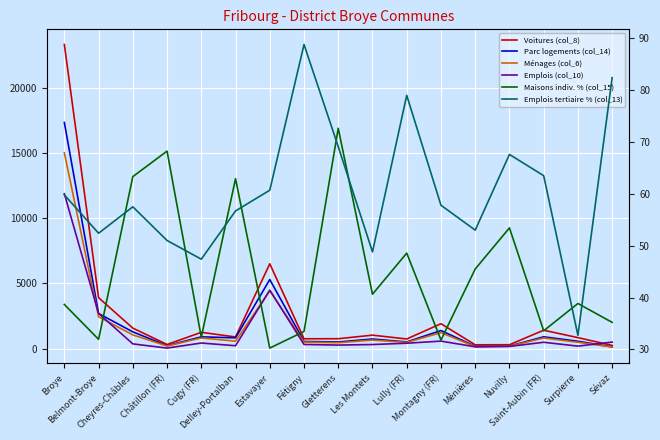

Where does the Parc logements (col_14) series first go above 748?

Broye